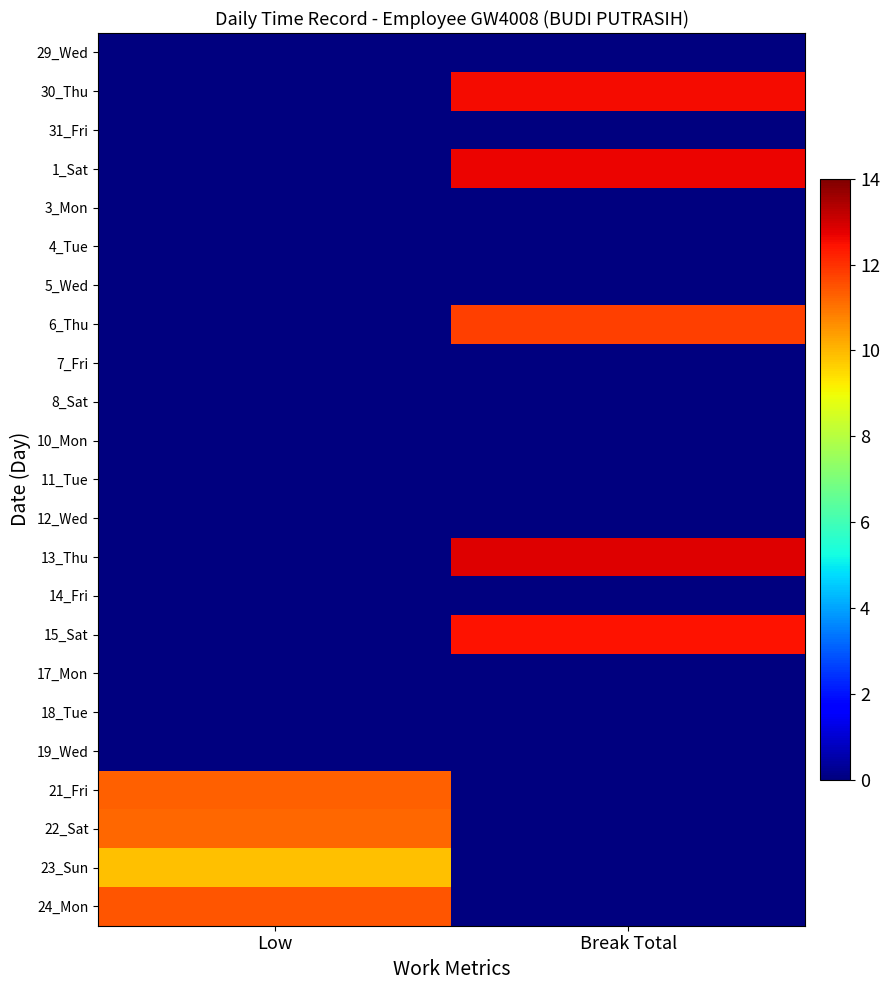

Reading left to right, what are all the values shown in this chart?

29_Wed: Low=0.0	Break Total=0.0
30_Thu: Low=0.0	Break Total=12.6
31_Fri: Low=0.0	Break Total=0.0
1_Sat: Low=0.0	Break Total=12.7
3_Mon: Low=0.0	Break Total=0.0
4_Tue: Low=0.0	Break Total=0.0
5_Wed: Low=0.0	Break Total=0.0
6_Thu: Low=0.0	Break Total=11.8
7_Fri: Low=0.0	Break Total=0.0
8_Sat: Low=0.0	Break Total=0.0
10_Mon: Low=0.0	Break Total=0.0
11_Tue: Low=0.0	Break Total=0.0
12_Wed: Low=0.0	Break Total=0.0
13_Thu: Low=0.0	Break Total=12.8
14_Fri: Low=0.0	Break Total=0.0
15_Sat: Low=0.0	Break Total=12.4
17_Mon: Low=0.0	Break Total=0.0
18_Tue: Low=0.0	Break Total=0.0
19_Wed: Low=0.0	Break Total=0.0
21_Fri: Low=11.3	Break Total=0.0
22_Sat: Low=11.2	Break Total=0.0
23_Sun: Low=9.8	Break Total=0.0
24_Mon: Low=11.4	Break Total=0.0